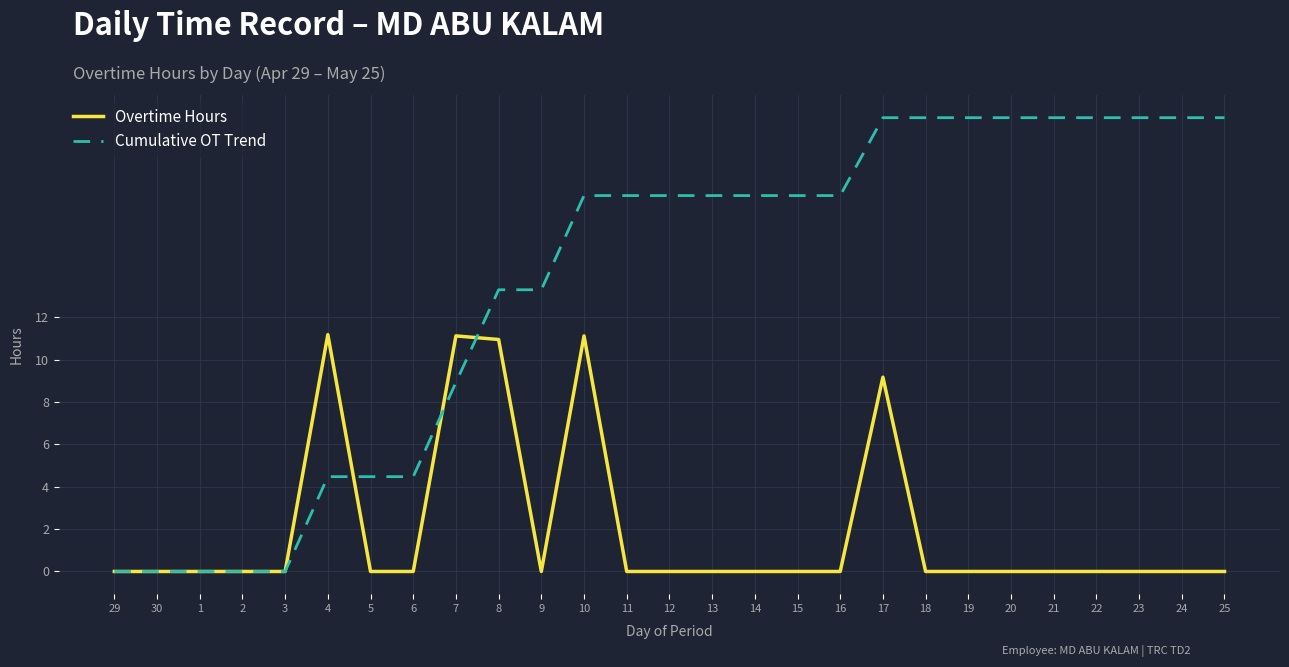

True or false: Overtime Hours has a value of 0.0 at 11.

True